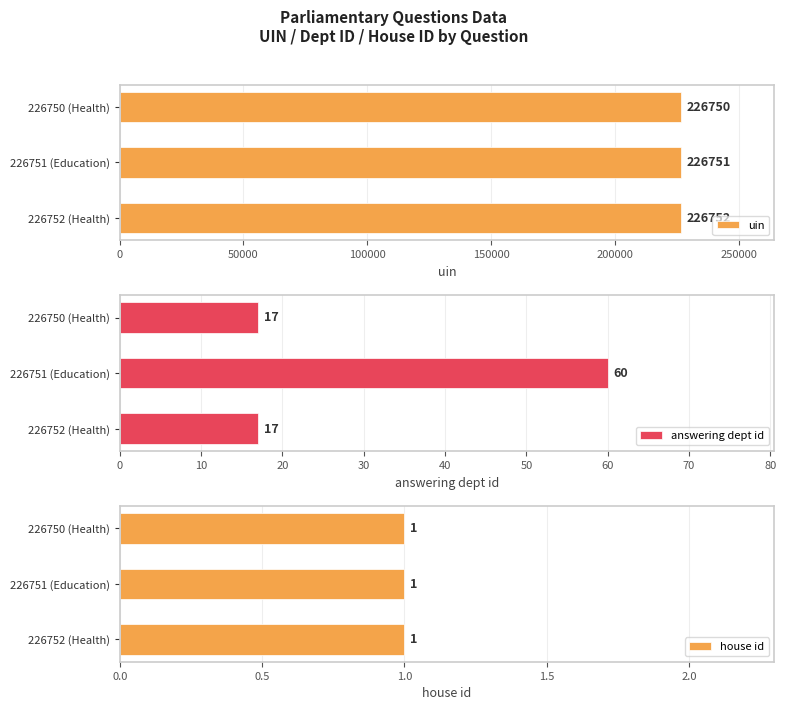

What is the sum of all uin values?

680253